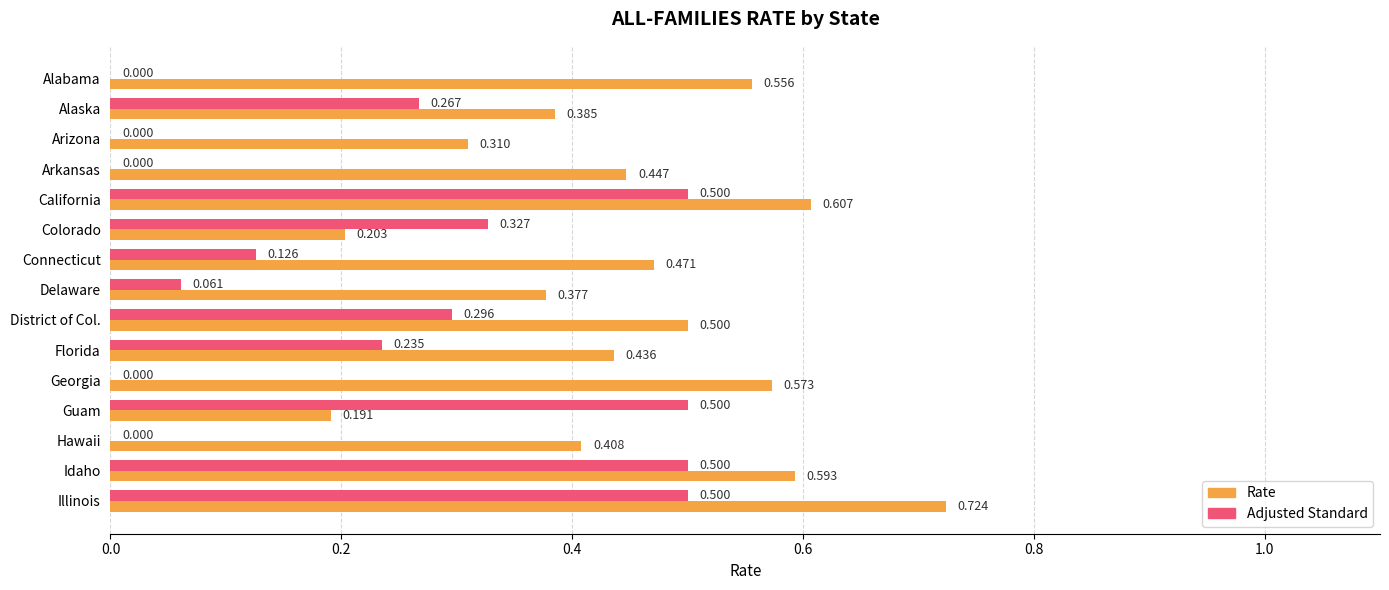

At which label does Rate reach its peak?

Illinois